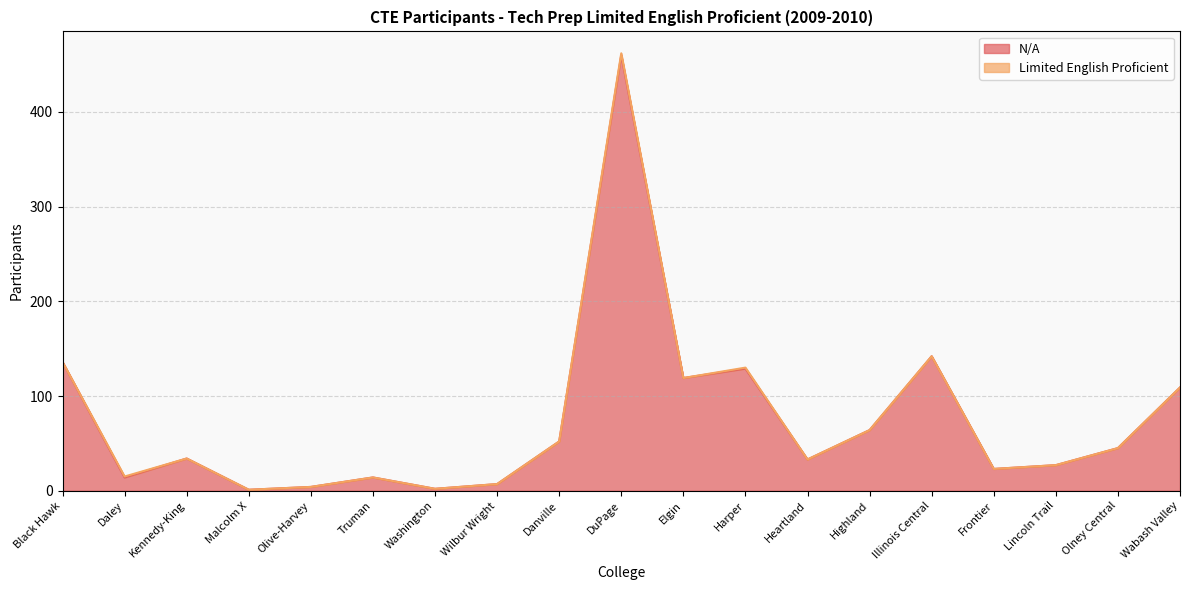

Rank the categories by value from highest to lowest.

DuPage, Illinois Central, Black Hawk, Harper, Elgin, Wabash Valley, Highland, Danville, Olney Central, Kennedy-King, Heartland, Lincoln Trail, Frontier, Daley, Truman, Wilbur Wright, Olive-Harvey, Washington, Malcolm X